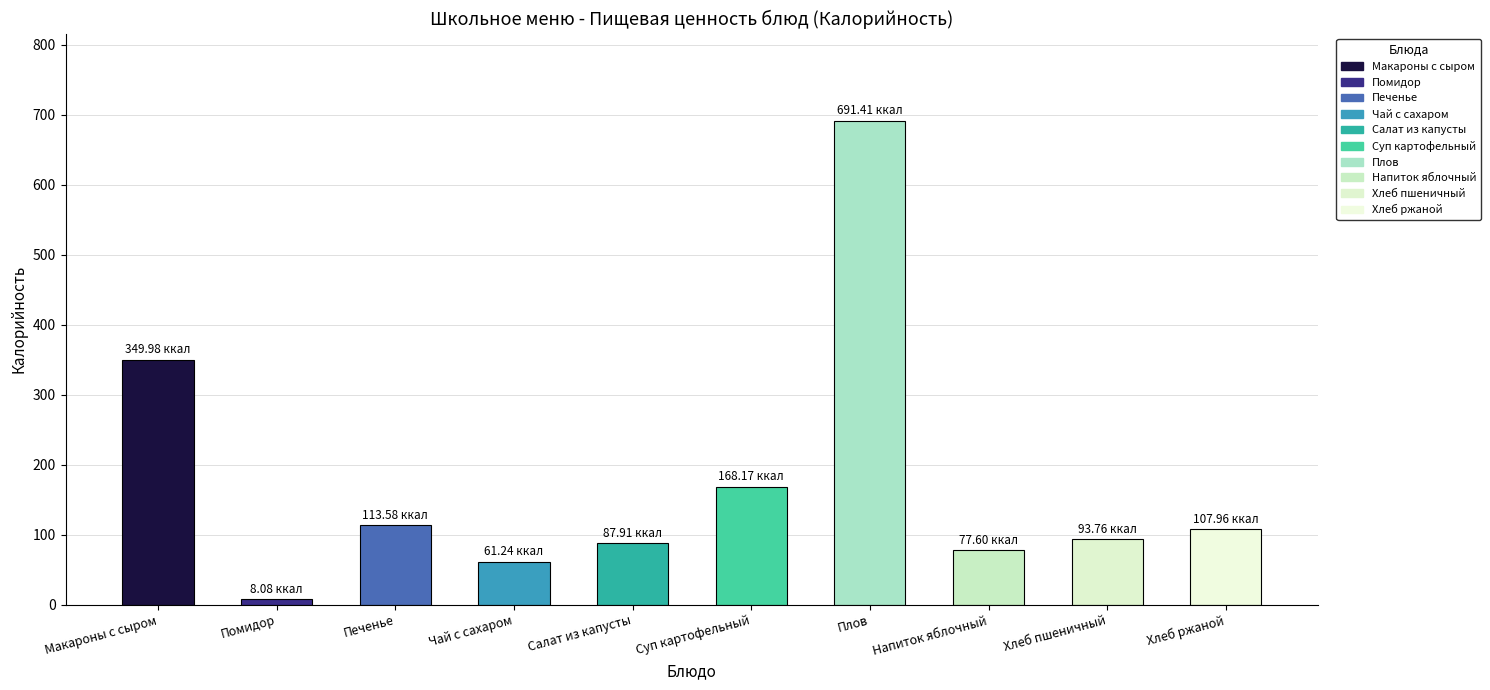

What is the label of the 3rd bar from the right?

Напиток яблочный